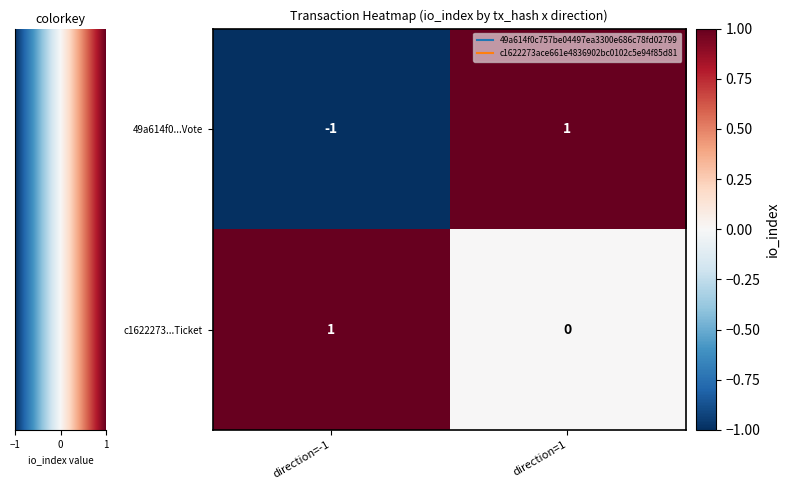

The value of 49a614f0...Vote at direction=1 is 1. True or false?

True